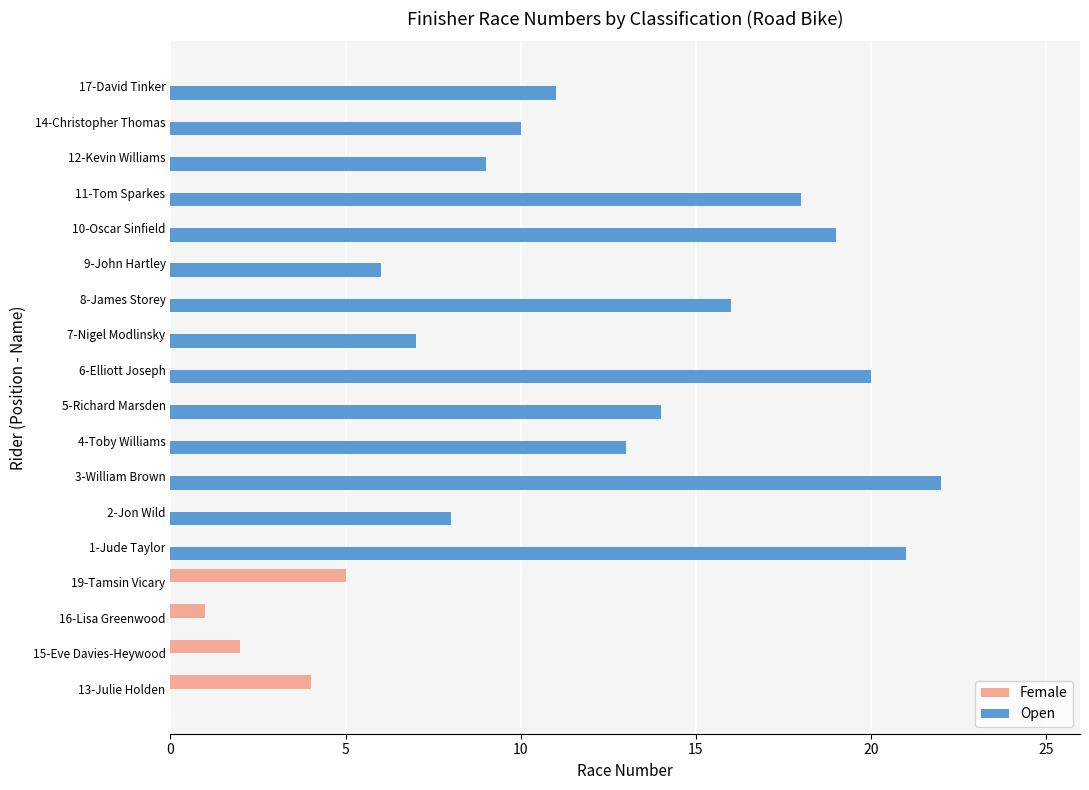

Which series has the largest total across all categories?

Open